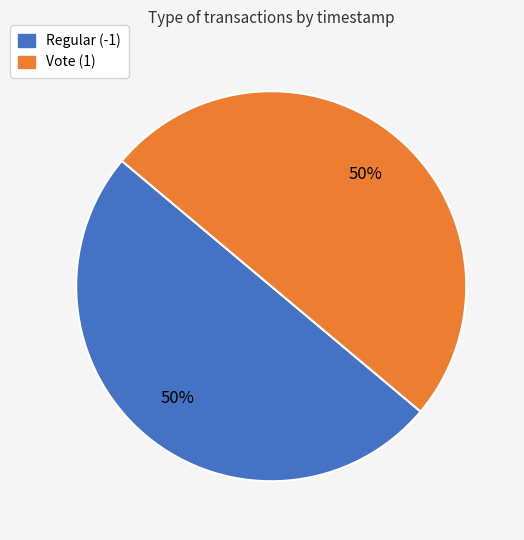

The Vote (1) slice represents 60% of the pie. True or false?

False